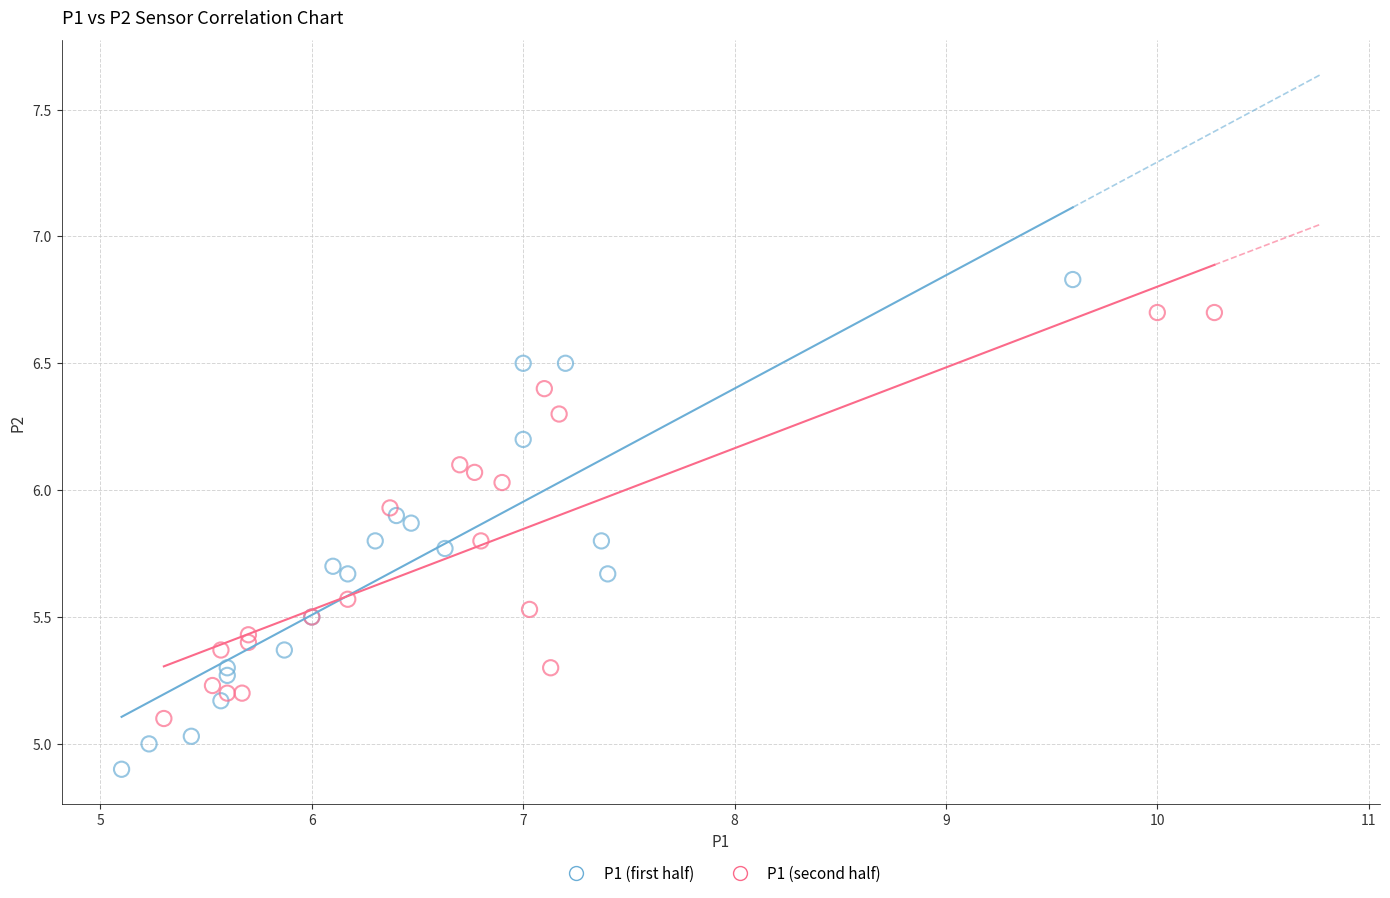

Which series reaches the minimum Y coordinate?

P1 (first half)